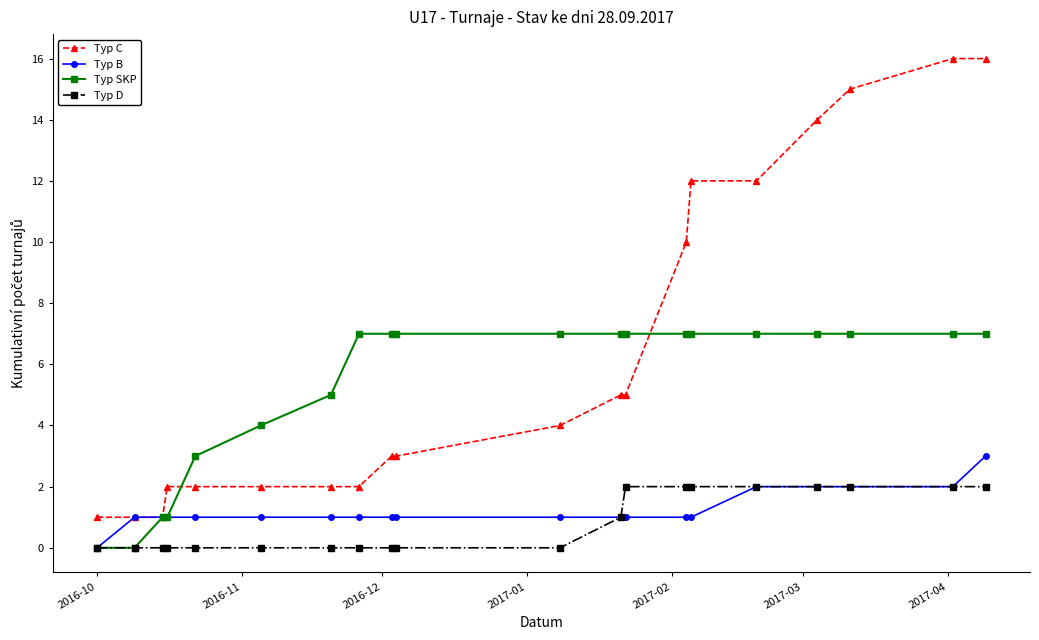

What is the maximum value shown in the chart?

16